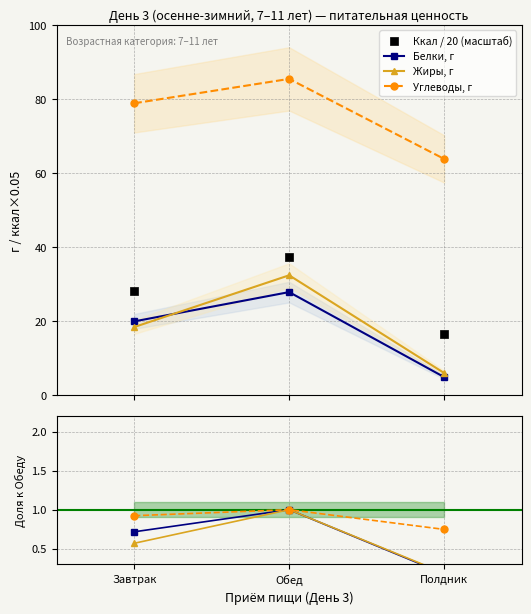

Which series reaches the minimum Y coordinate?

Белки, г